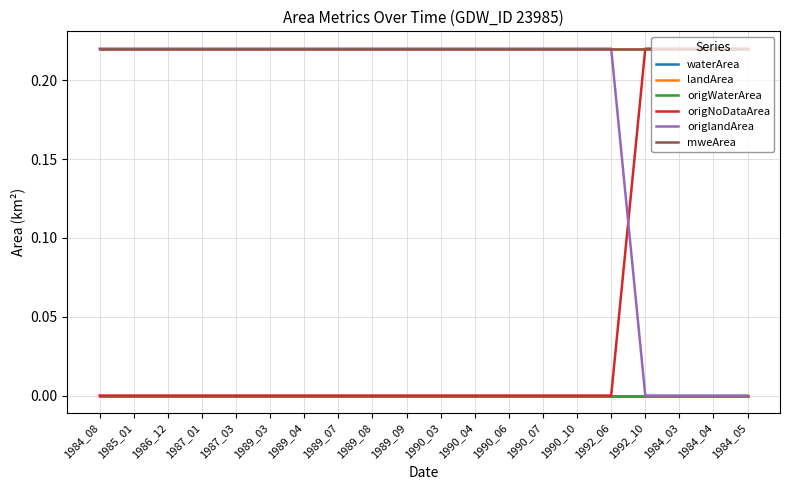

At how many categories does at least one series exceed 0?

20